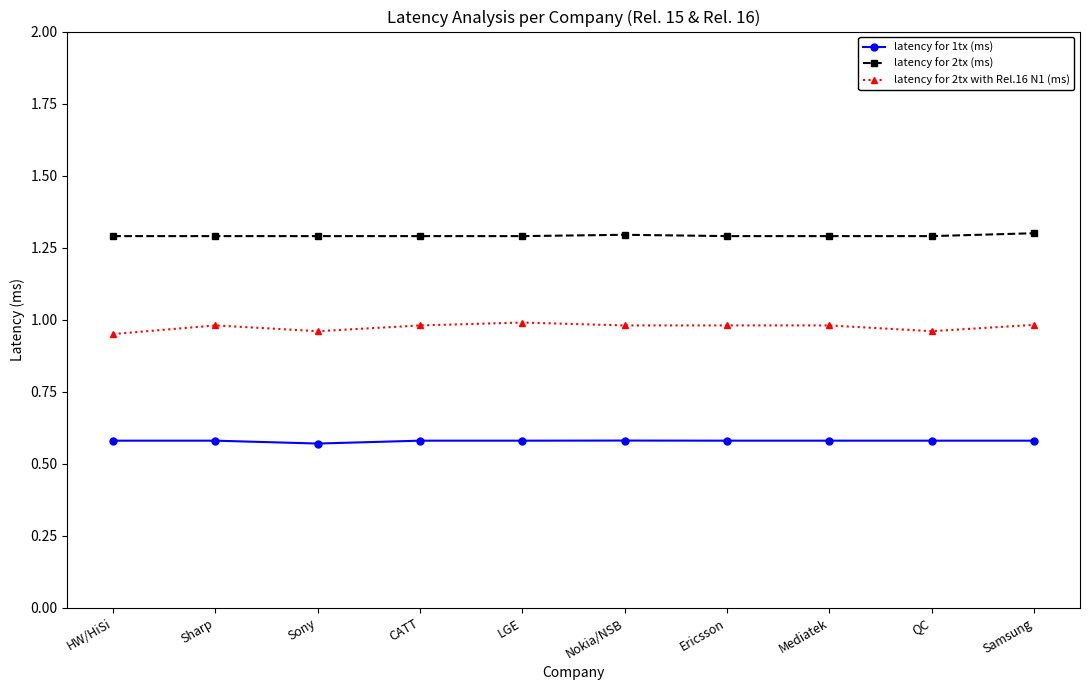

Count the latency for 2tx with Rel.16 N1 (ms) values in the range 0 to 1.

10